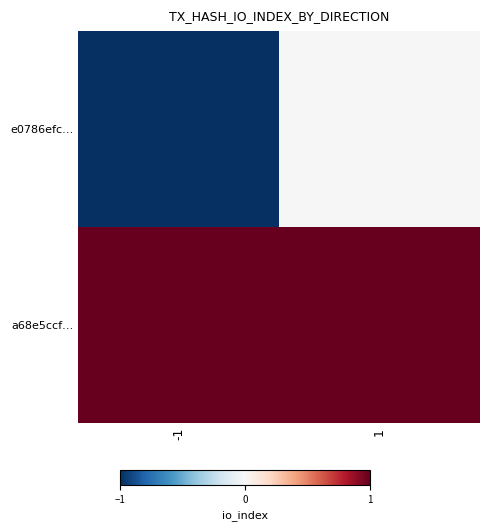

Reading left to right, transcribe all the data shown in this chart.

e0786efc…: -1=-1	1=0
a68e5ccf…: -1=1	1=1